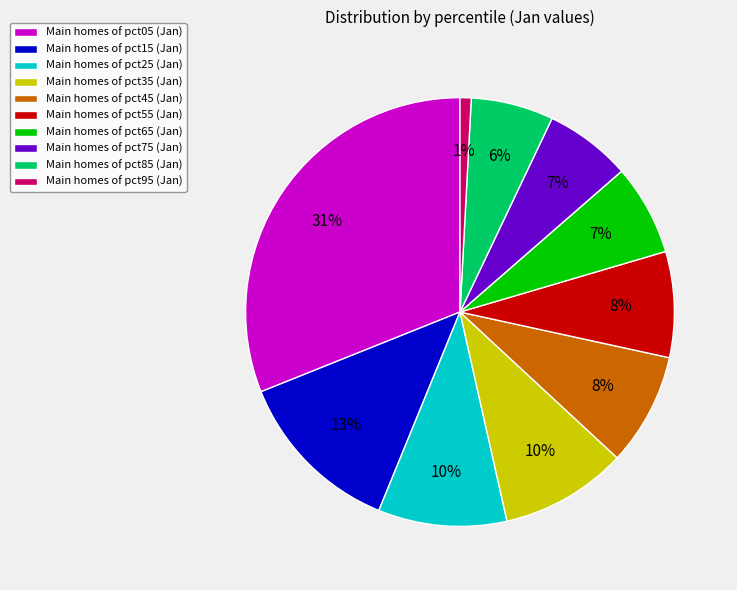

Count the number of slices in the pie.

10